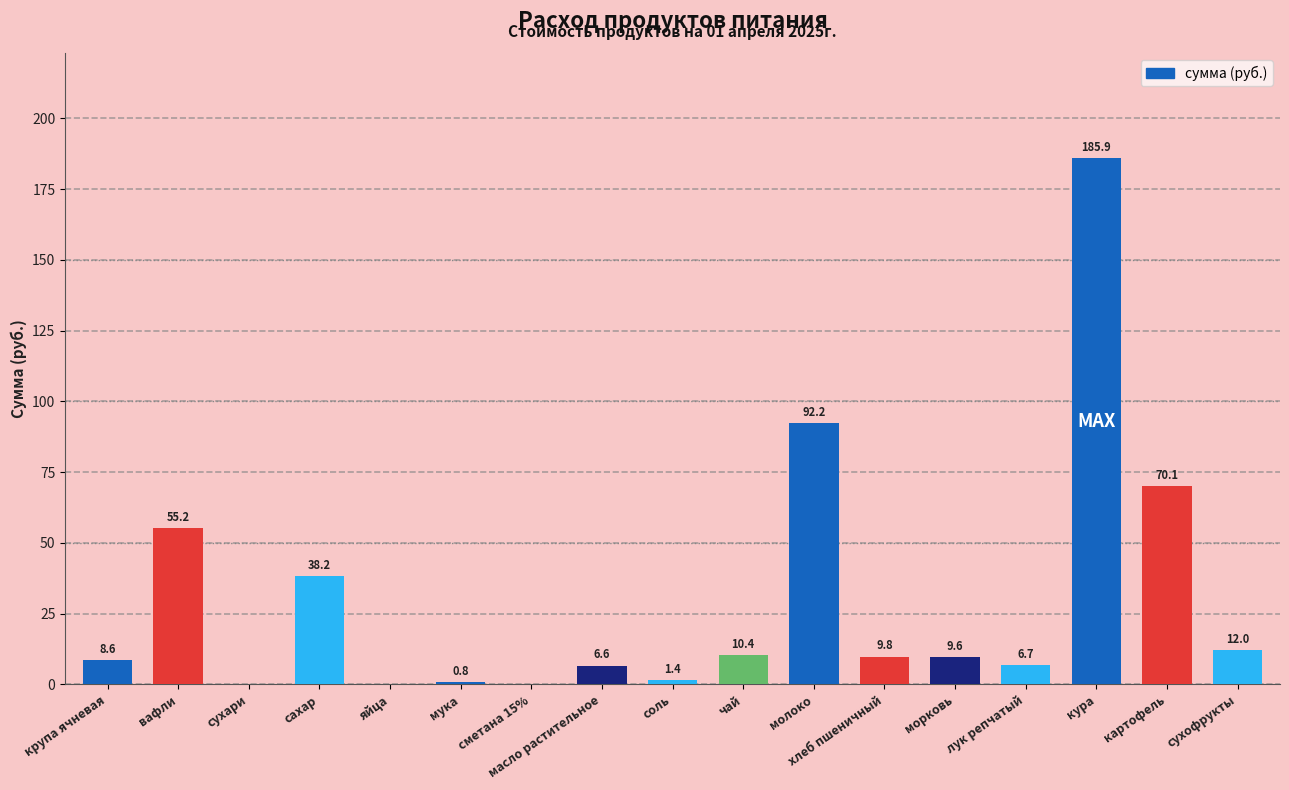

Reading right to left, list all the values displayed in this chart.

12.0	70.1	185.9	6.7	9.6	9.8	92.2	10.4	1.4	6.6	0.0	0.8	0.0	38.2	0.0	55.2	8.6